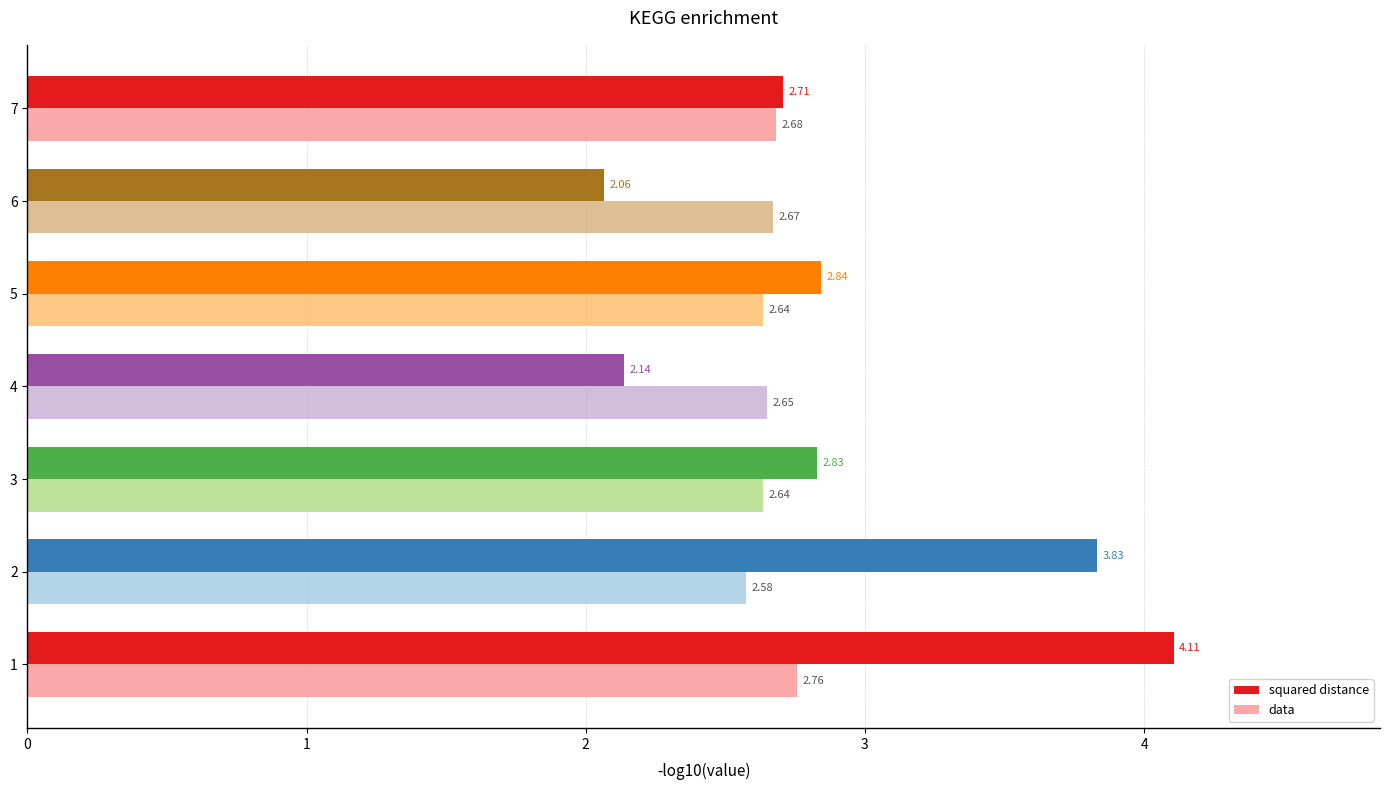

Is the value of squared distance at 2 greater than the value of data at 4?

Yes